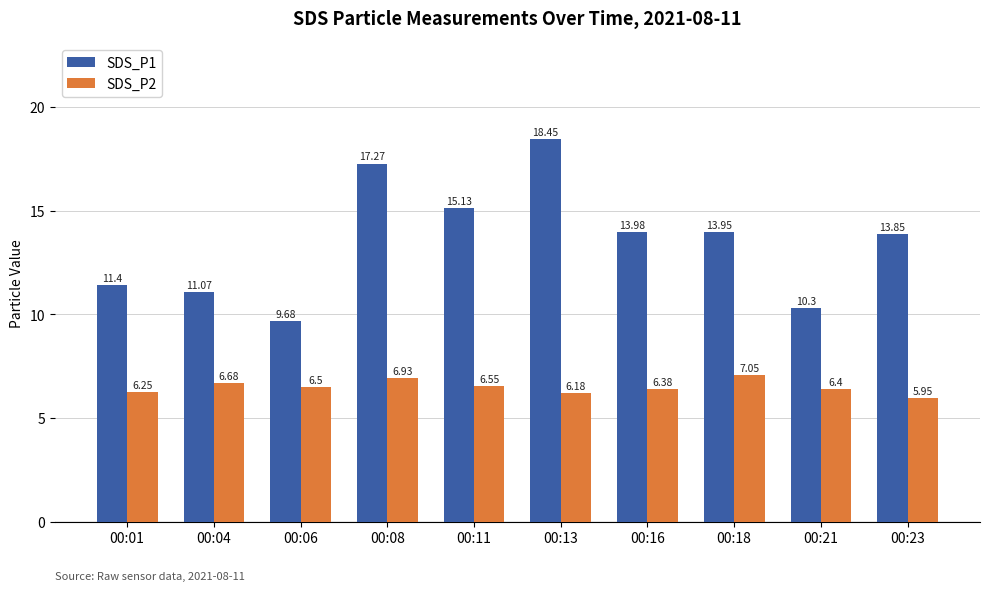

List the series in order of their peak value, highest first.

SDS_P1, SDS_P2